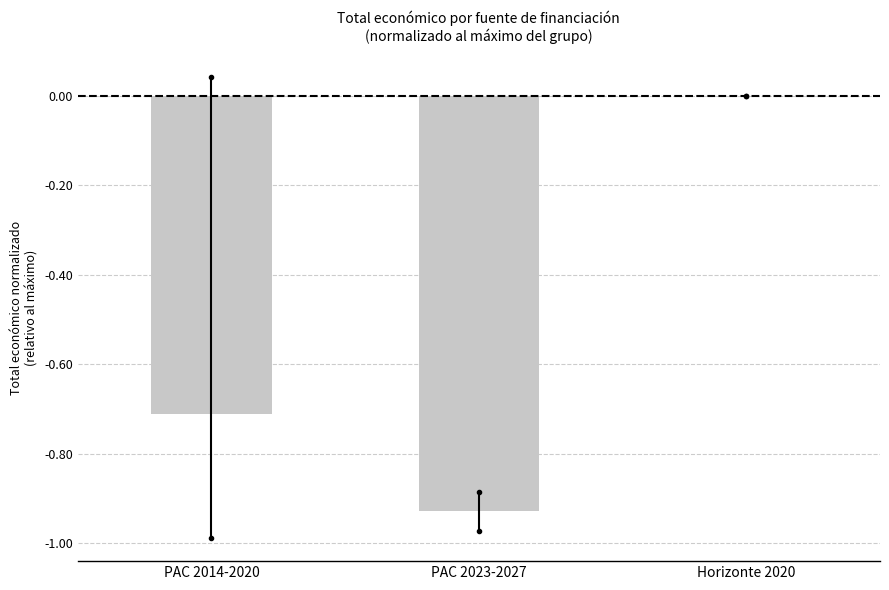

How many data points does each series have?

3